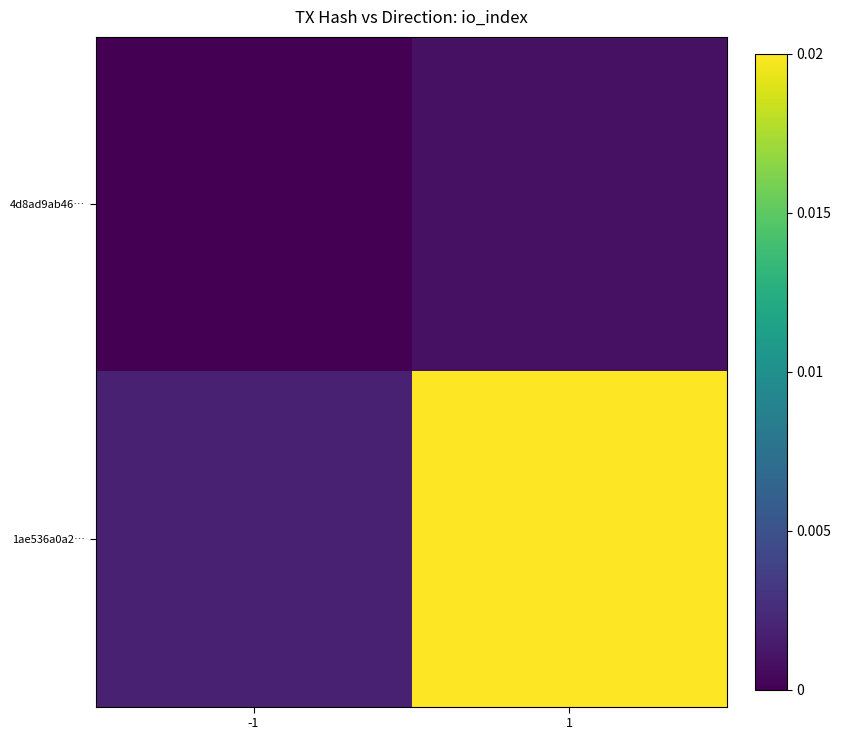

List the series in order of their peak value, highest first.

1ae536a0a2…, 4d8ad9ab46…